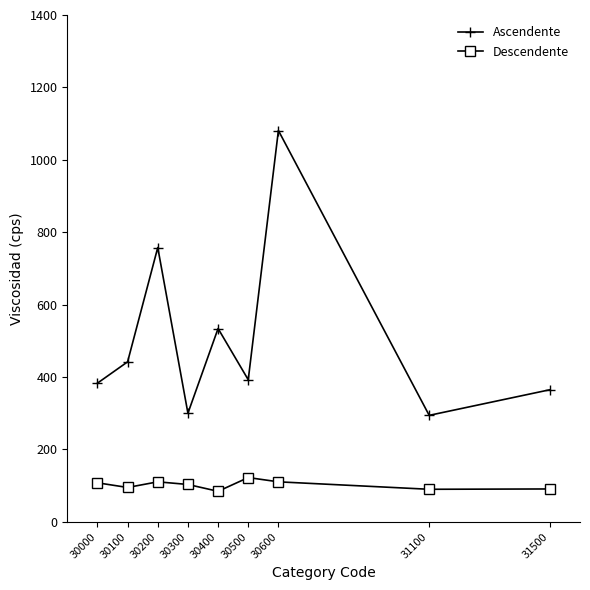

True or false: Descendente has a value of 31.6 at 31500.

False